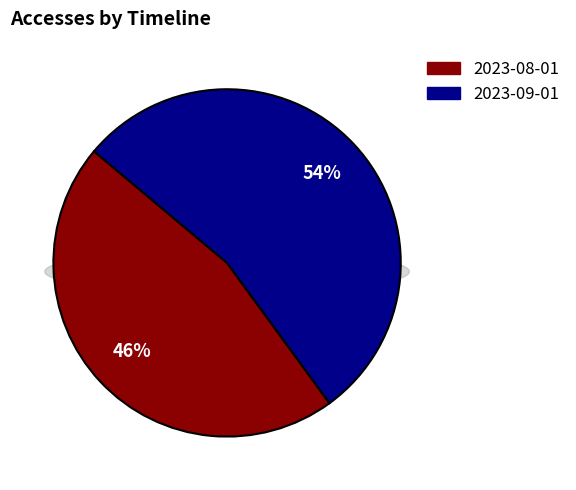

Rank the categories by value from highest to lowest.

2023-09-01, 2023-08-01